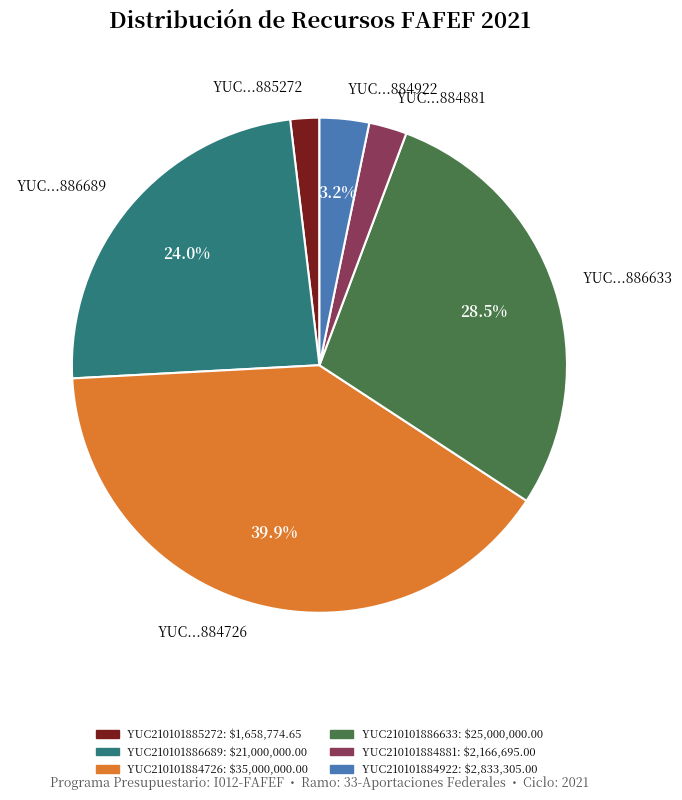

Do YUC...884726 and YUC...886689 together represent more than half of the pie?

Yes